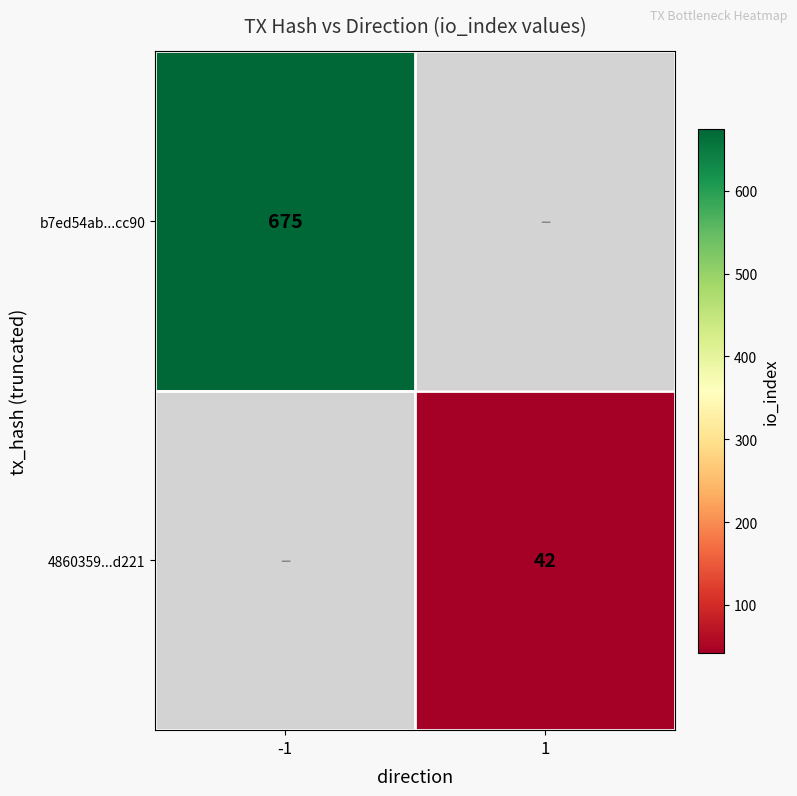

True or false: 4860359...d221 has a value of 13 at 1.

False